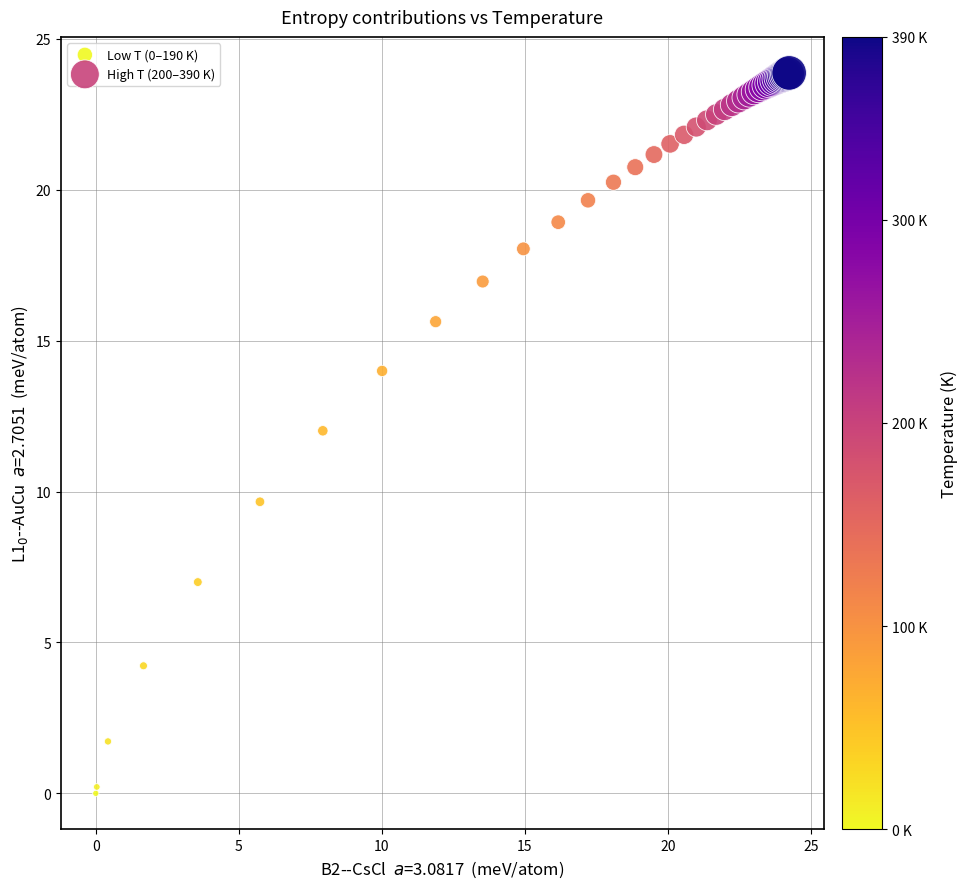

Which series has the largest Y range (max minus min)?

Low T (0–190 K)